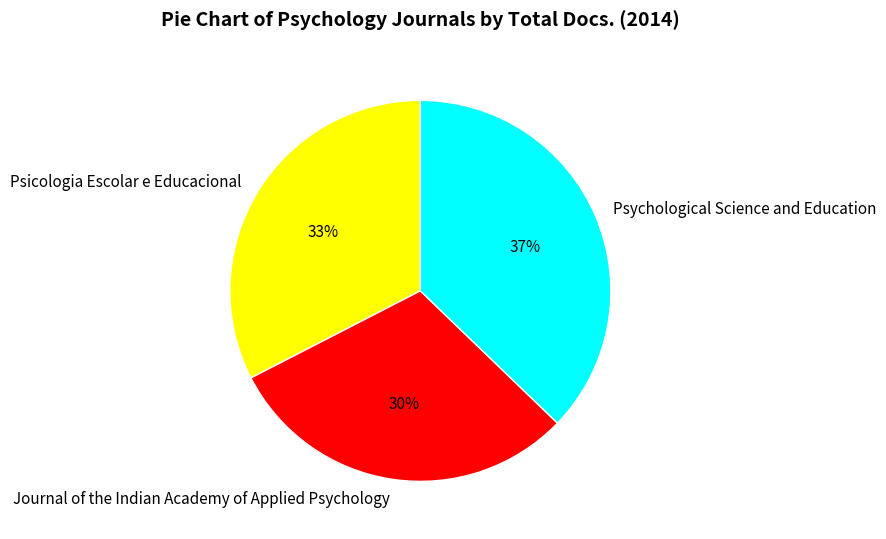

Is there a majority slice in this chart?

No